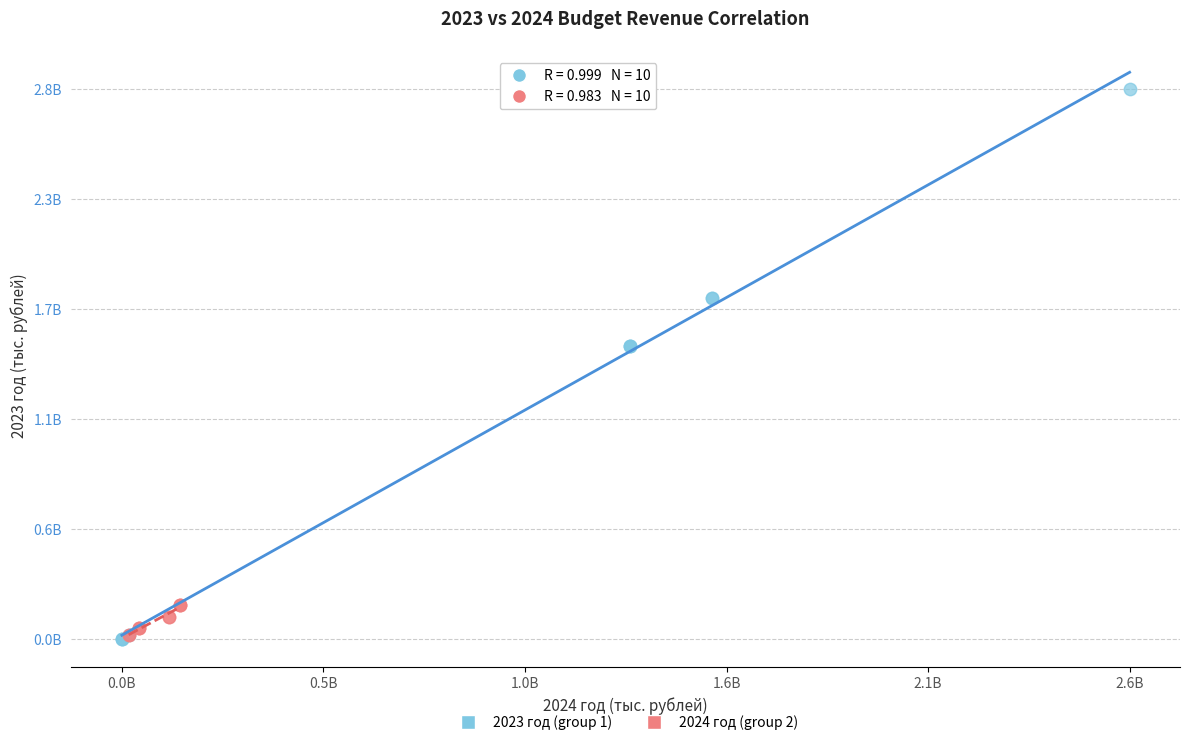

What are all the series names shown in the legend?

2023 год (group 1), 2024 год (group 2)